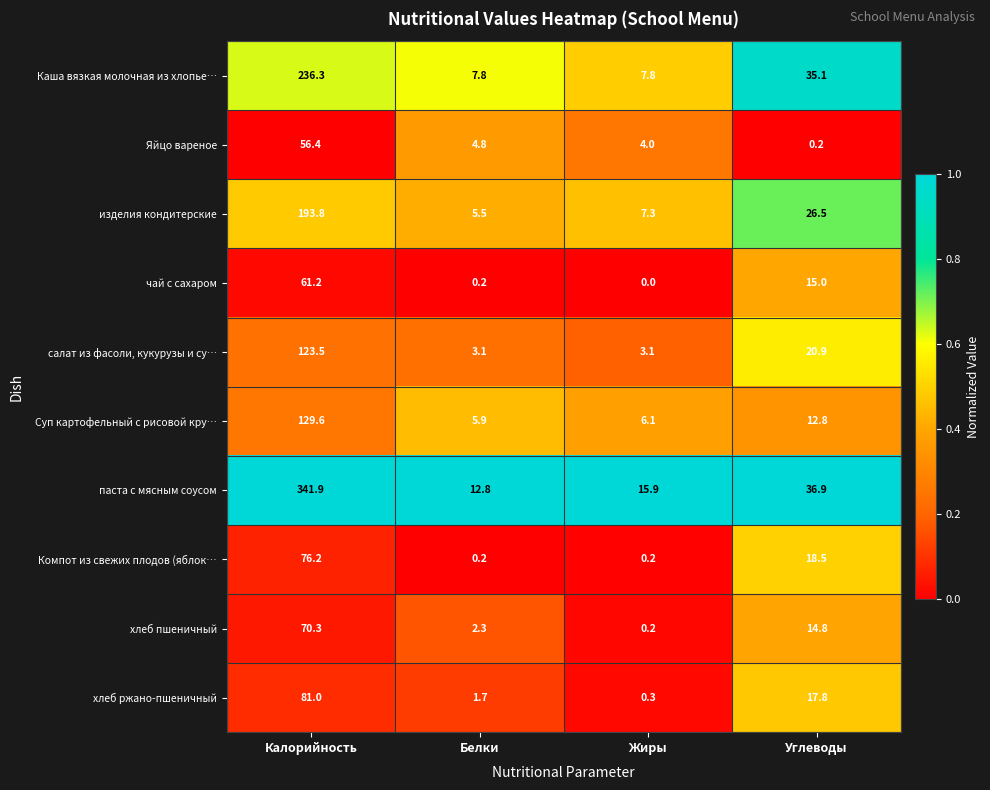

What is the difference between the highest and lowest values at Жиры?

15.9